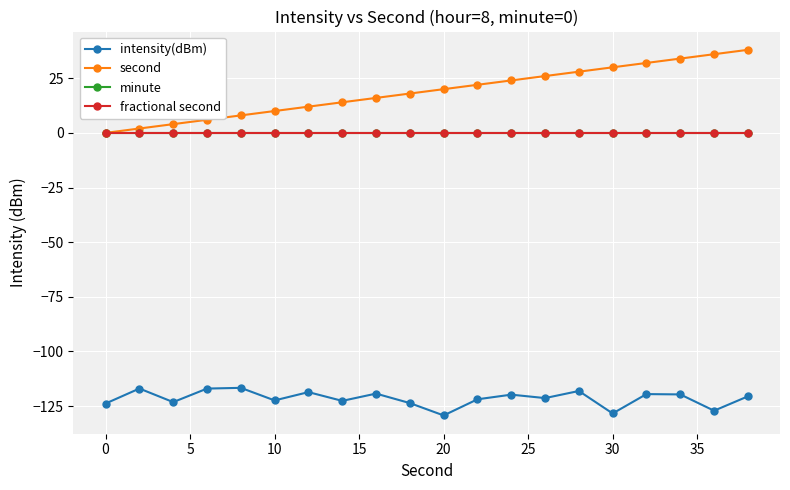

Is this an area chart (filled region under the line)?

No